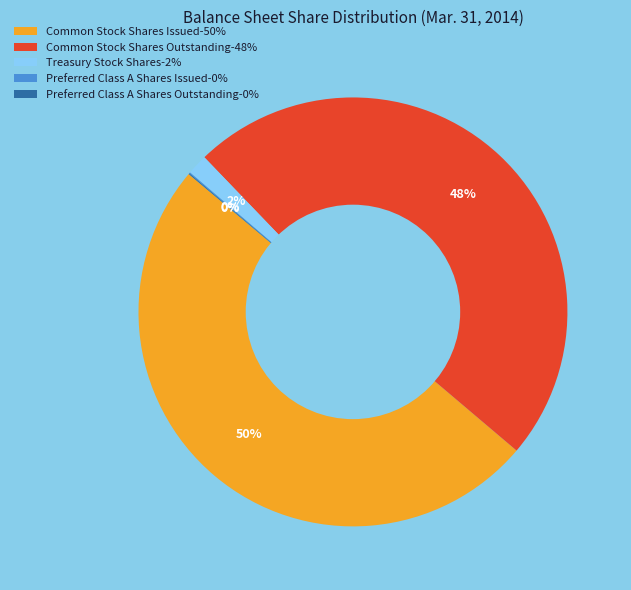

To the nearest percent, what portion does Treasury Stock Shares represent?

2%